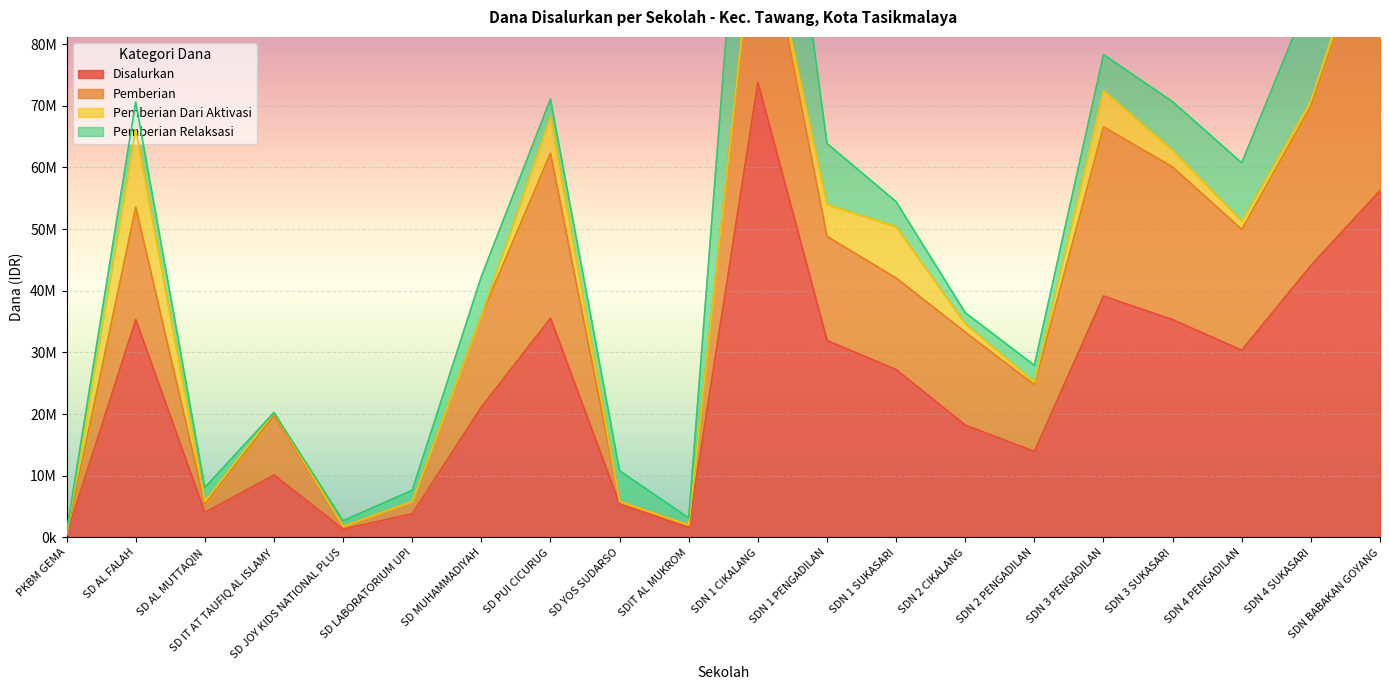

What are all the series names shown in the legend?

Disalurkan, Pemberian, Pemberian Dari Aktivasi, Pemberian Relaksasi